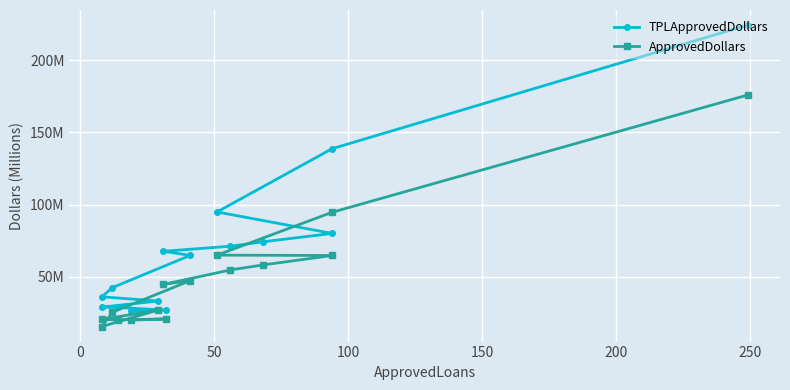

True or false: TPLApprovedDollars has a value of 222.1 at 0.

False